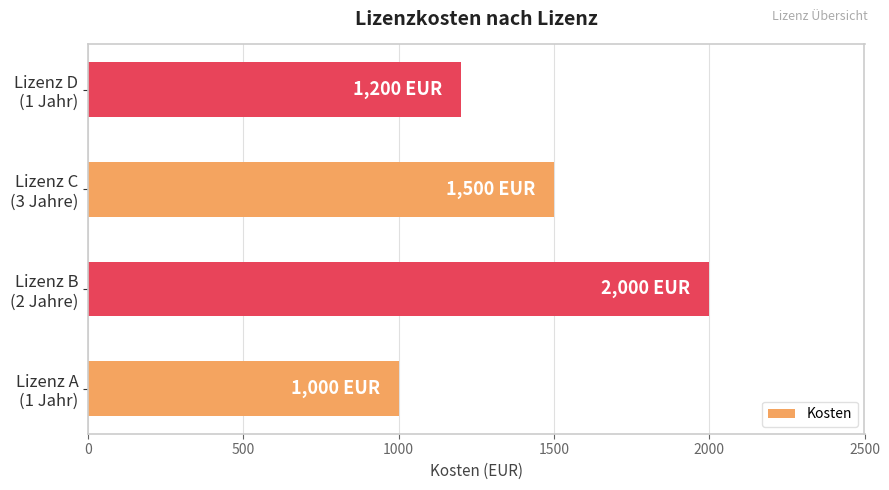

What is the difference between the maximum and minimum values?

1000